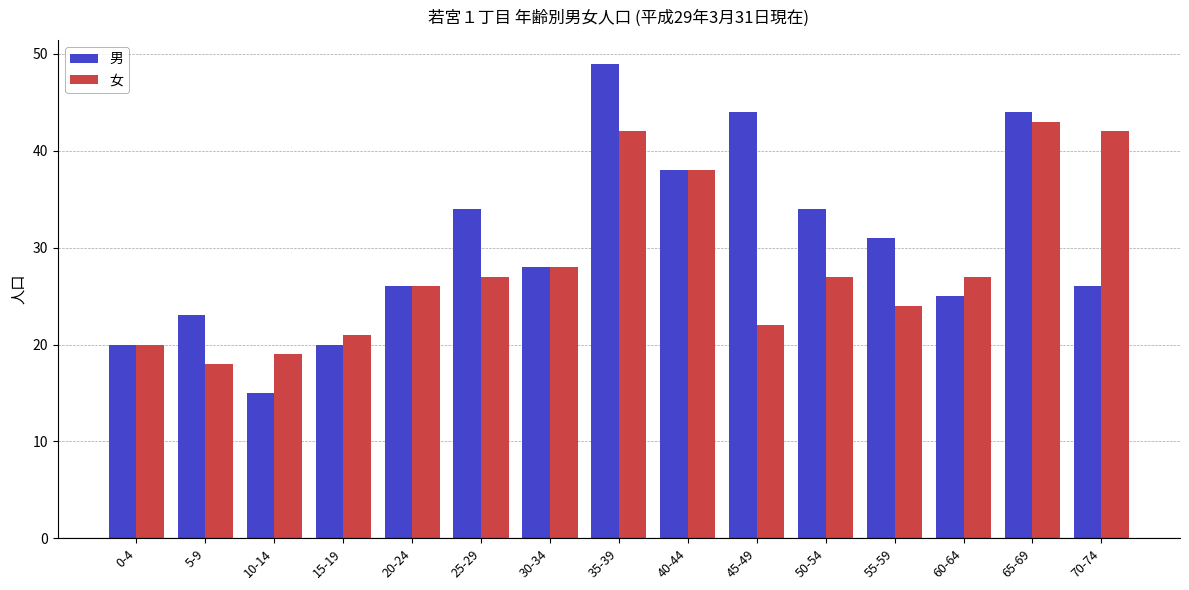

Is it true that 男 equals 10 at 65-69?

False